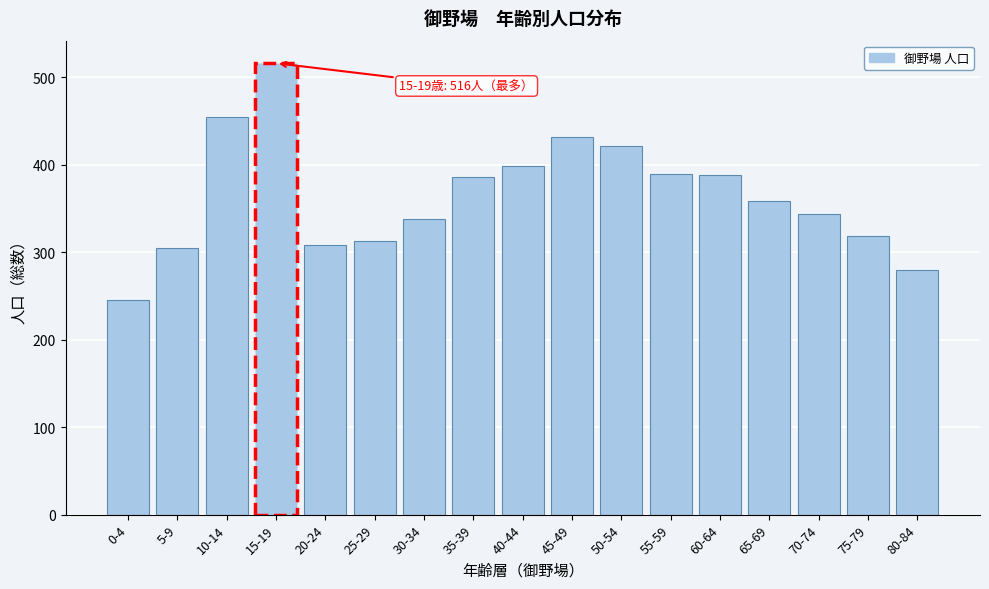

What is the ratio of the value at 55-59 to the value at 10-14?

0.9